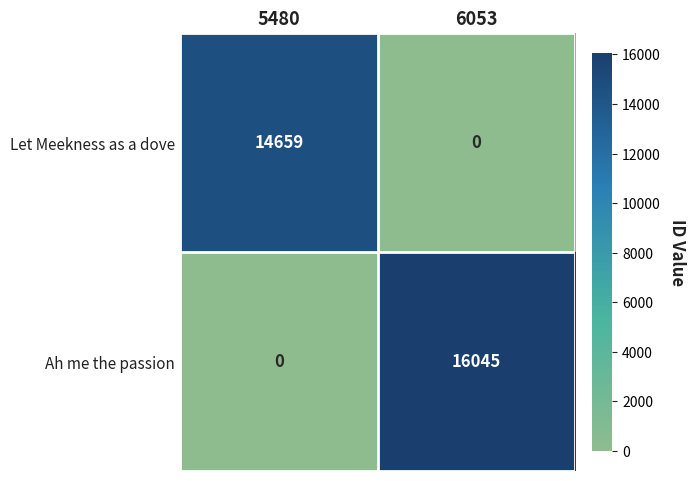

Rank the series by their maximum value, from highest to lowest.

Ah me the passion, Let Meekness as a dove